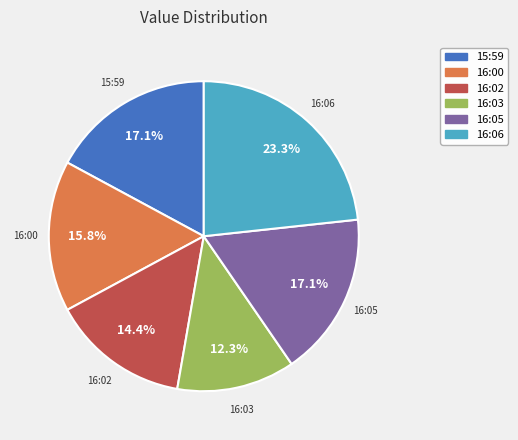

Which slice is the largest?

16:06